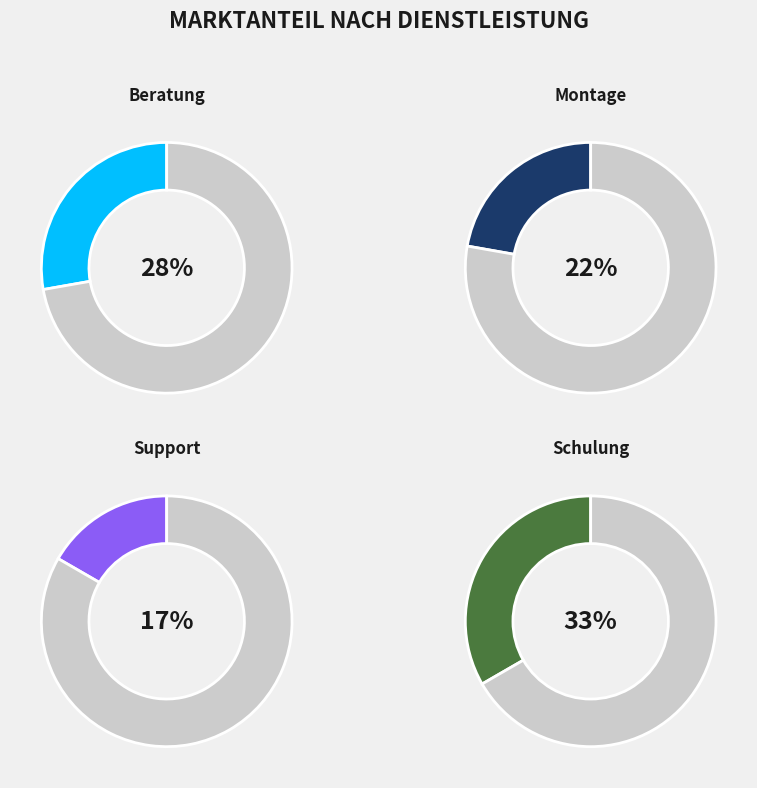

What is the largest slice in the pie chart?

Schulung